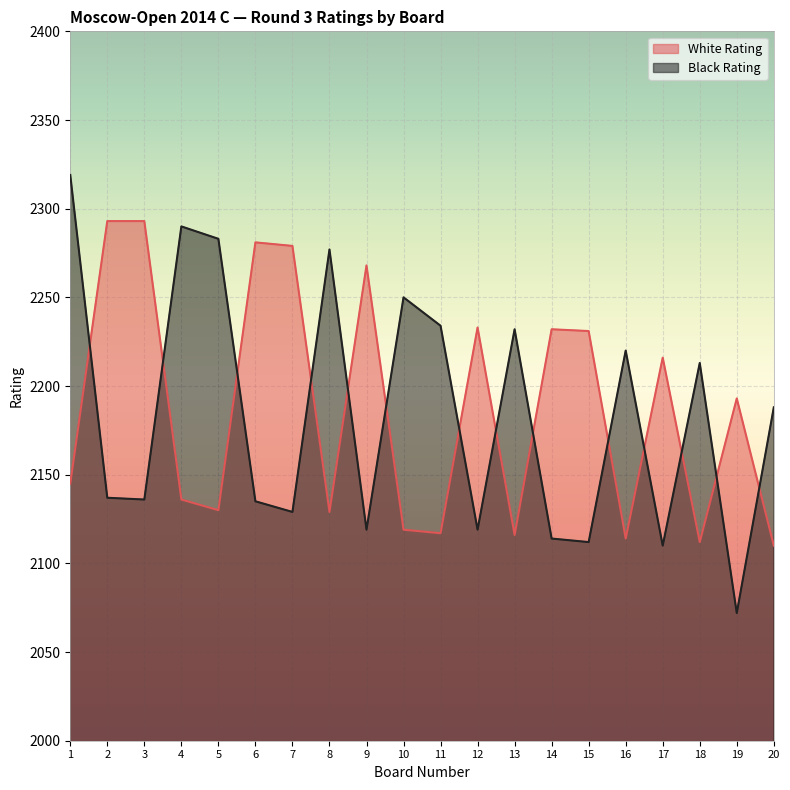

Is the value of Black Rating at 2 greater than the value of White Rating at 18?

Yes